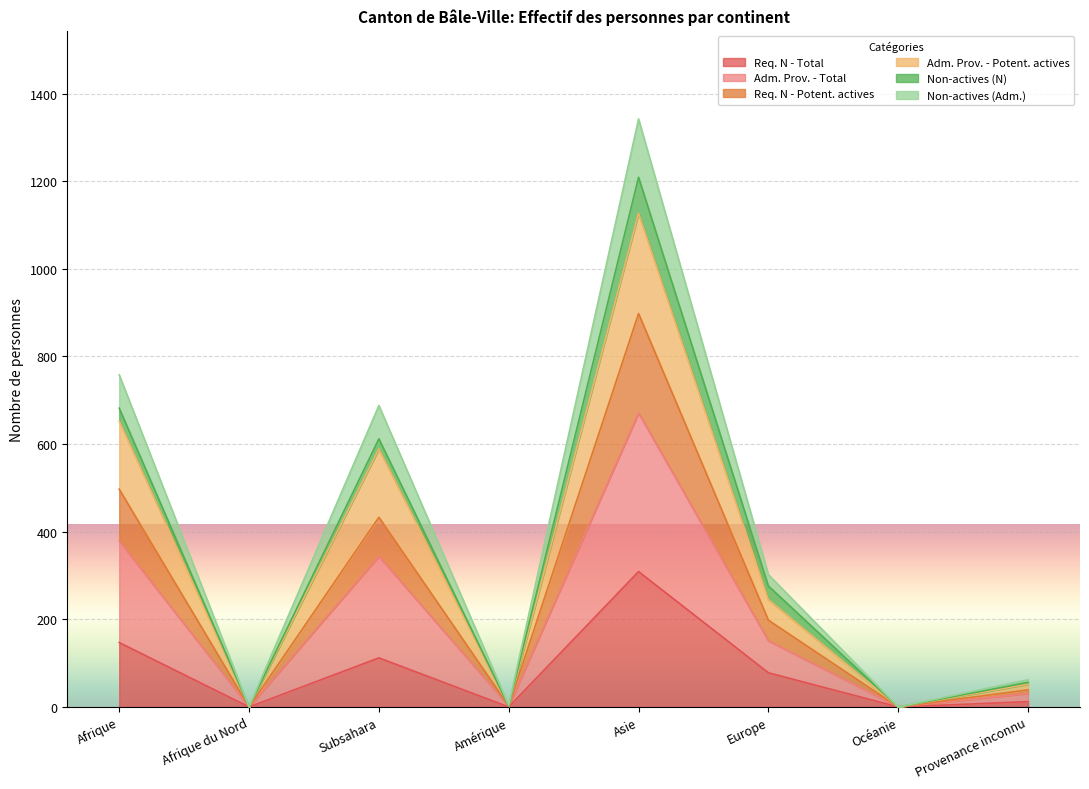

Which category has the lowest value in the Req. N - Potent. actives series?

Afrique du Nord